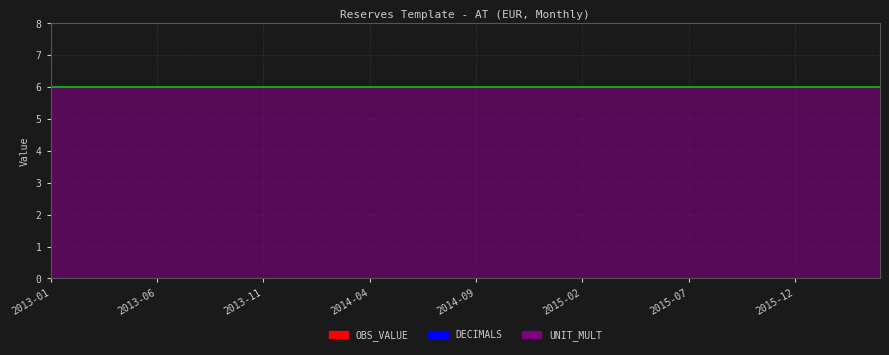

Rank the series by their maximum value, from highest to lowest.

UNIT_MULT, OBS_VALUE, DECIMALS